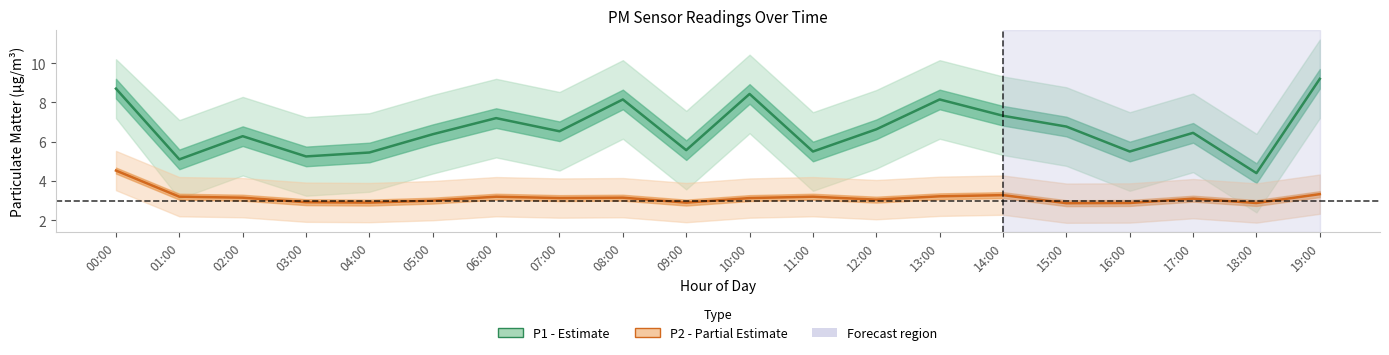

What is the total value across all series at 11:00?

8.7